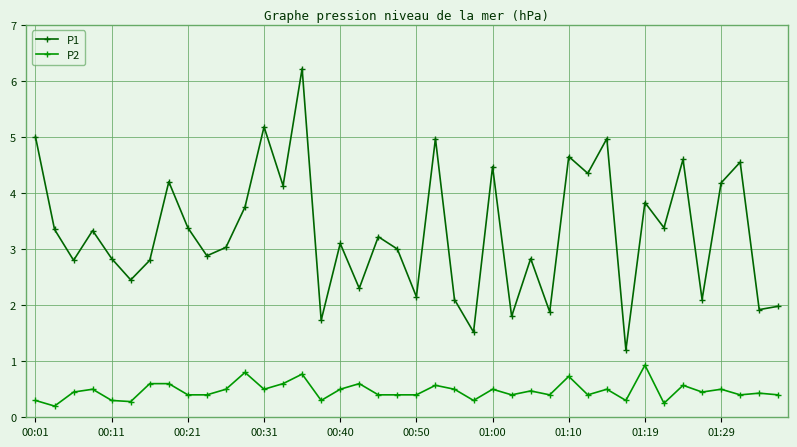

Does the chart have visible grid lines?

Yes